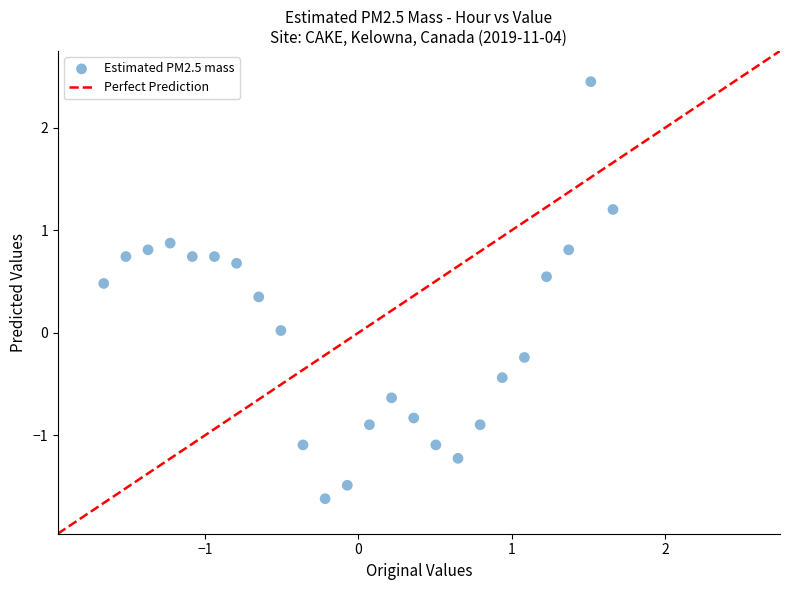

What is the range of X values (max minus min)?

3.3